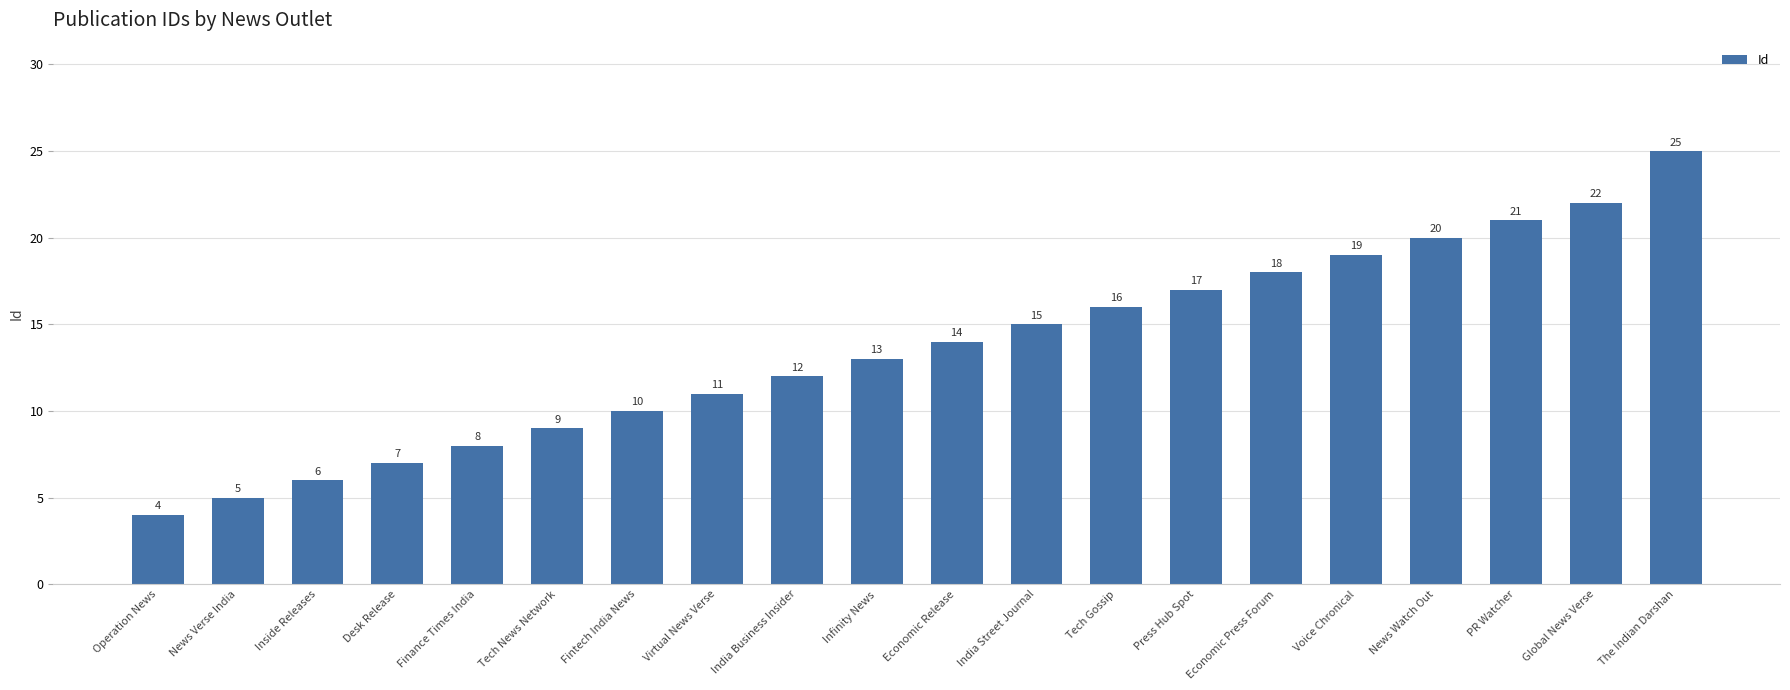

Between News Verse India and Tech Gossip, which is larger?

Tech Gossip